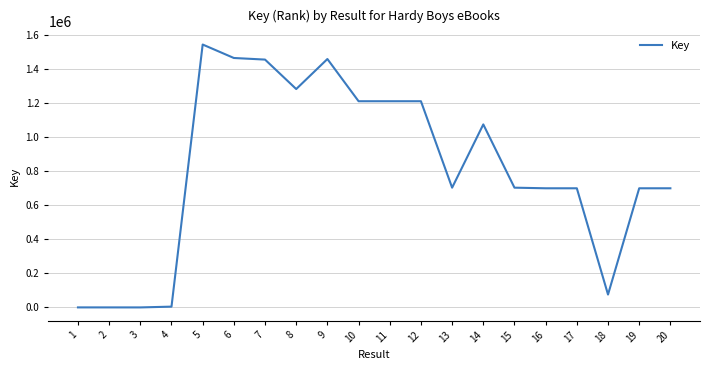

The value at 7 is 1453365. True or false?

True